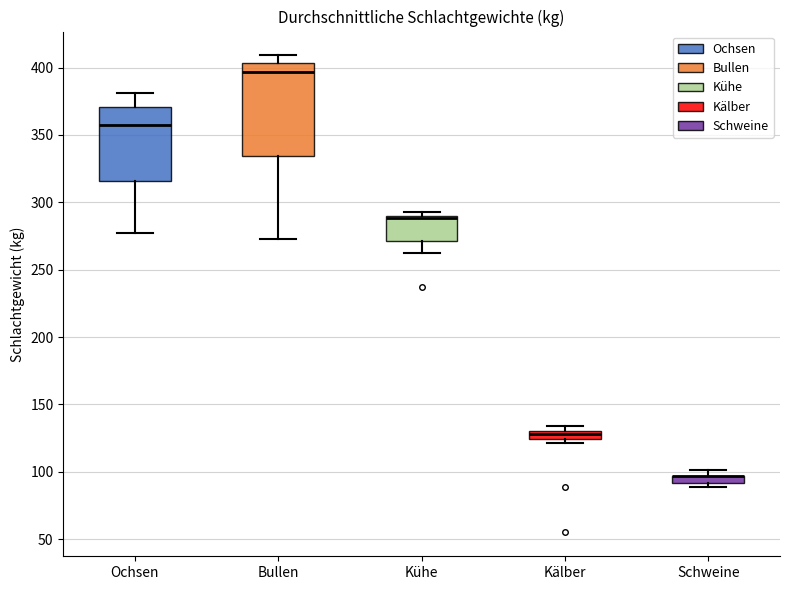

Where is the upper edge of the box for Kälber on the y-axis? The values are not printed on the chart, so give them approximately, as read against the axis.

130